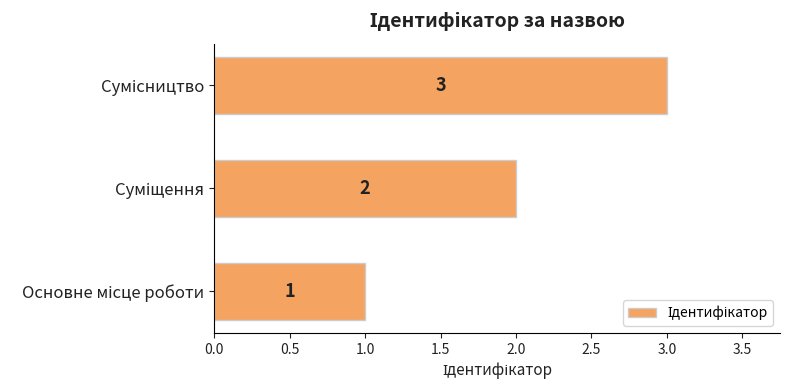

What is the smallest value displayed?

1